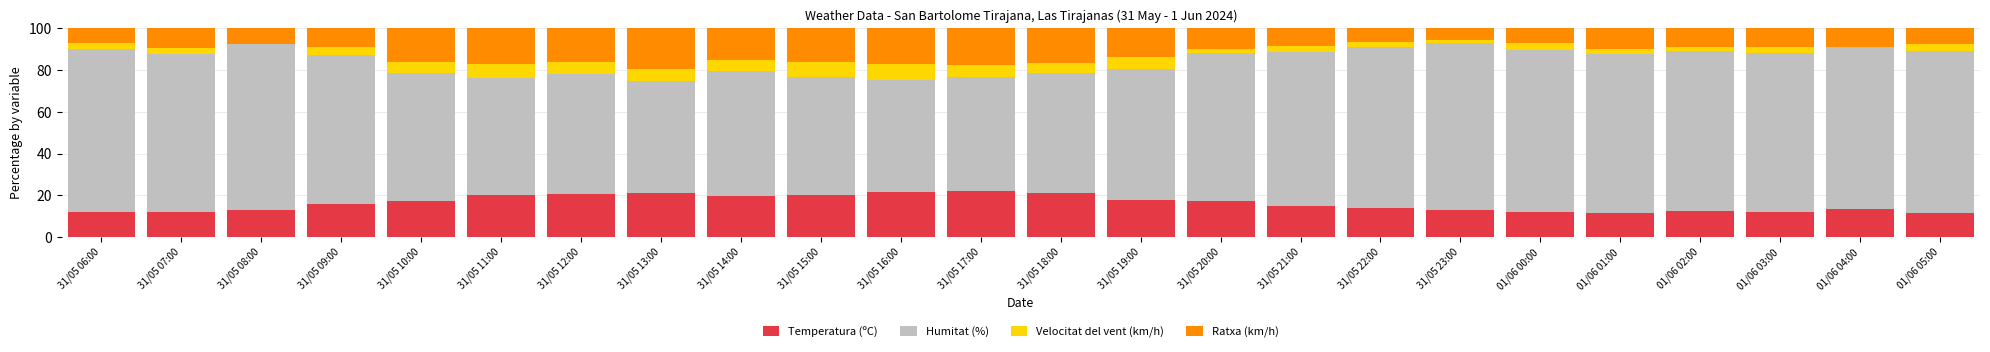

Are the bars horizontal?

No